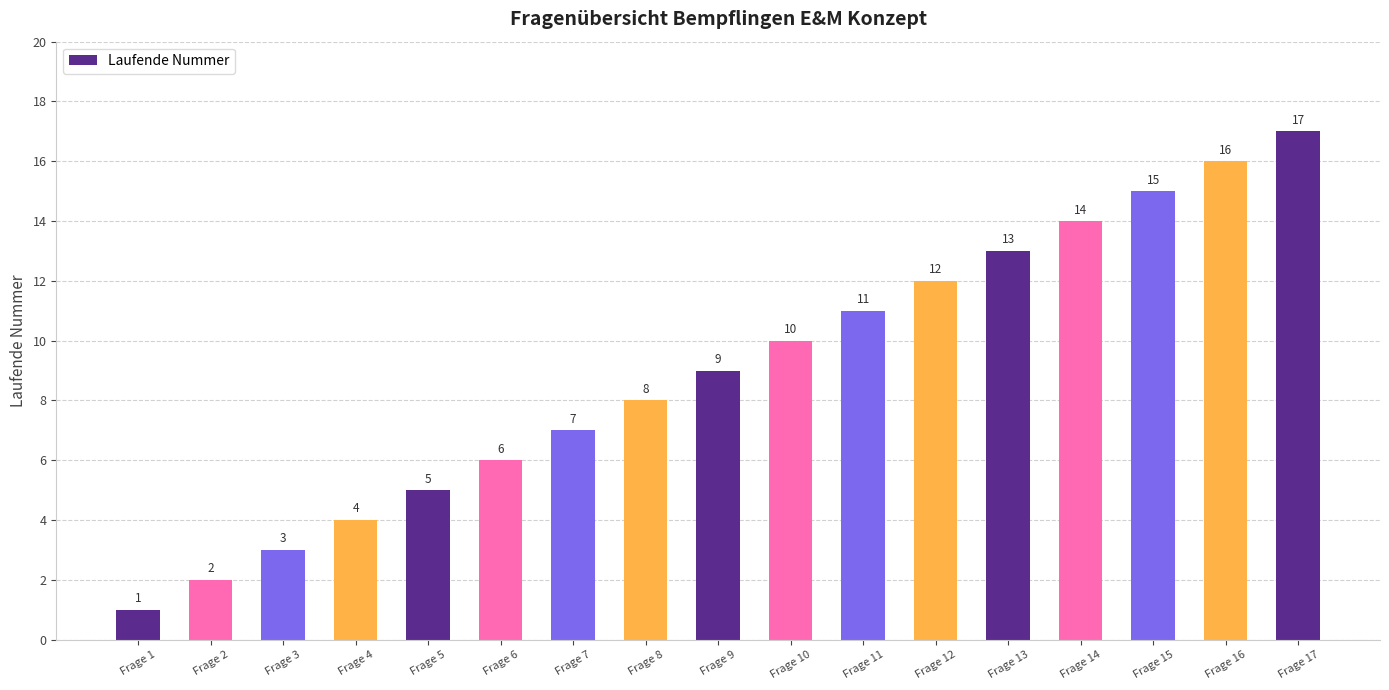

List the labels in order of value, smallest first.

Frage 1, Frage 2, Frage 3, Frage 4, Frage 5, Frage 6, Frage 7, Frage 8, Frage 9, Frage 10, Frage 11, Frage 12, Frage 13, Frage 14, Frage 15, Frage 16, Frage 17